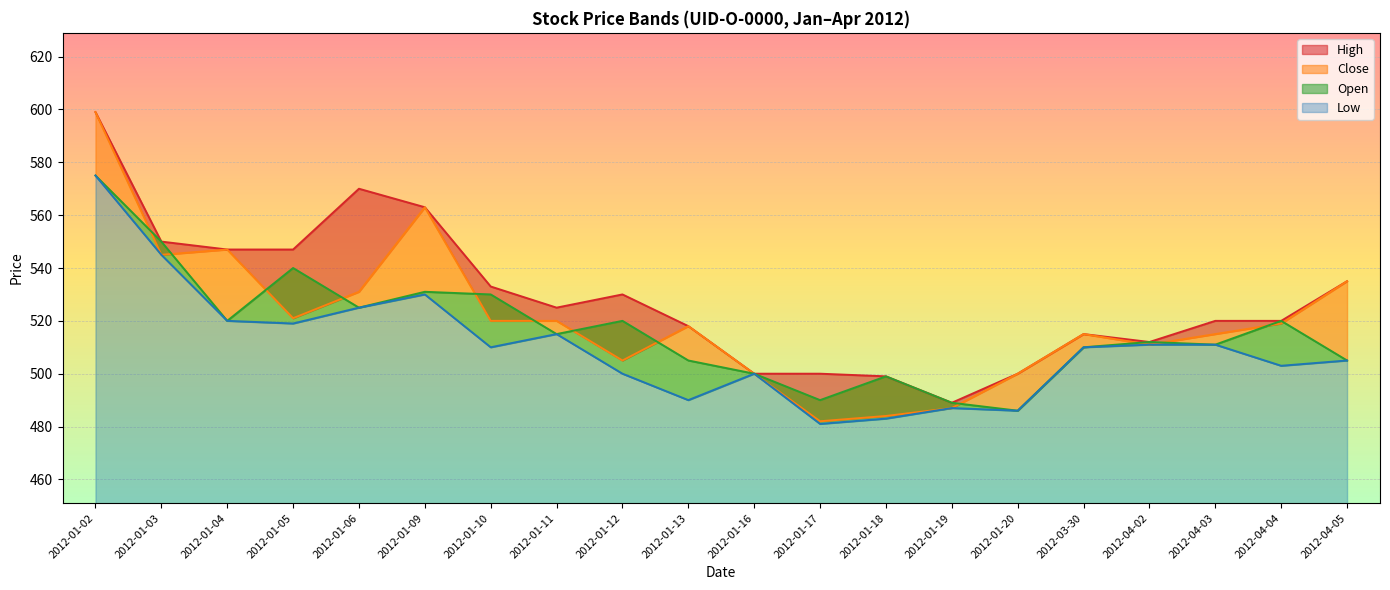

The High series shows 520 at 2012-04-03. True or false?

True